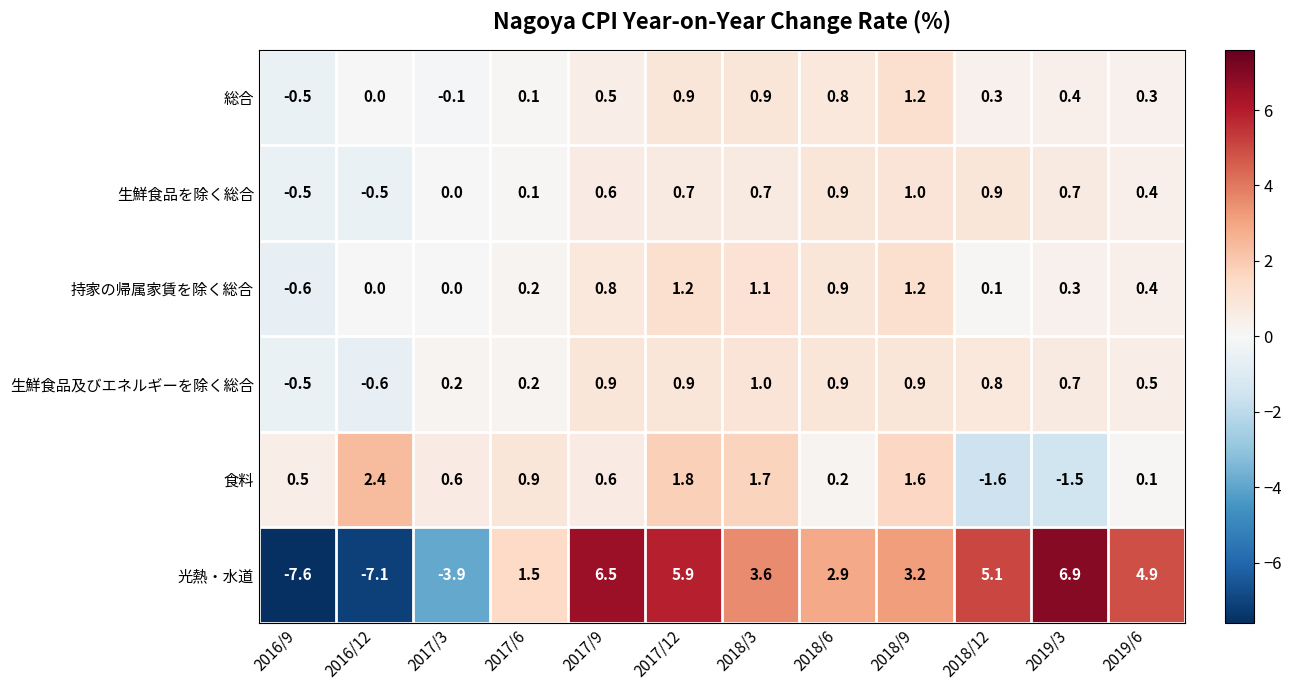

List the labels in order of 光熱・水道 value, largest first.

2019/3, 2017/9, 2017/12, 2018/12, 2019/6, 2018/3, 2018/9, 2018/6, 2017/6, 2017/3, 2016/12, 2016/9